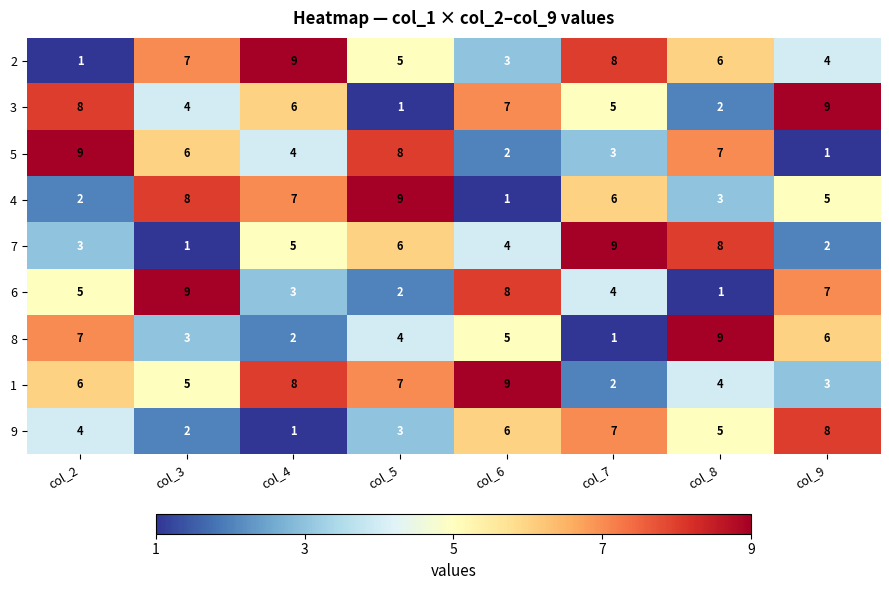

Is it true that 3 equals 1 at col_5?

True